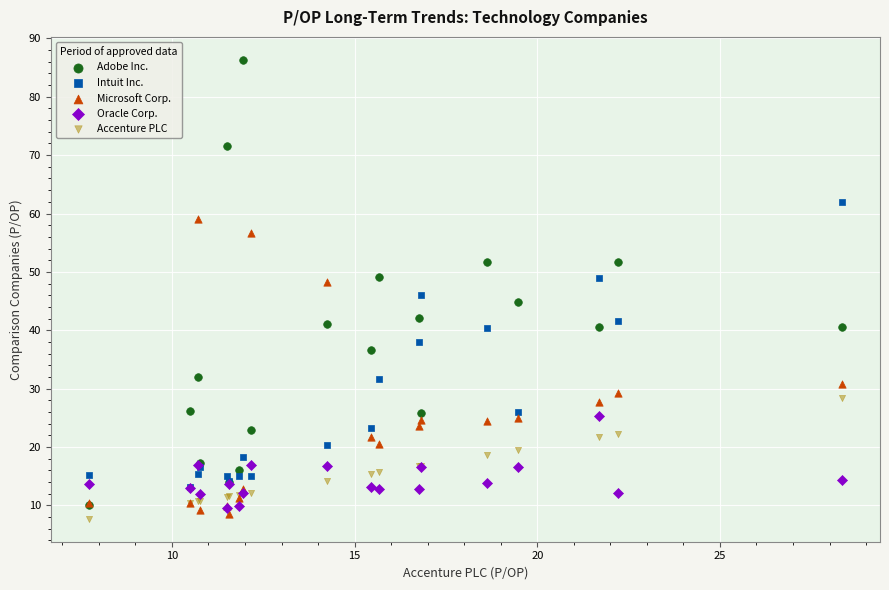

What are all the series names shown in the legend?

Adobe Inc., Intuit Inc., Microsoft Corp., Oracle Corp., Accenture PLC